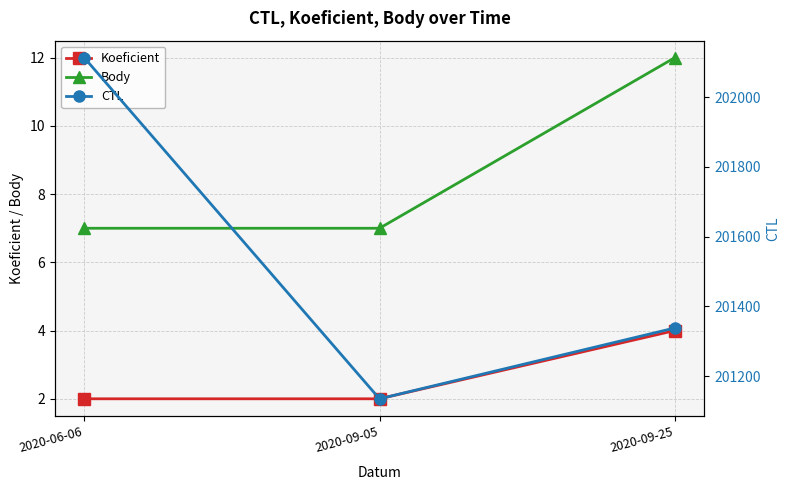

Reading left to right, extract all data points from this chart.

Koeficient: 2	2	4
Body: 7	7	12
CTL: 202113	201135	201338